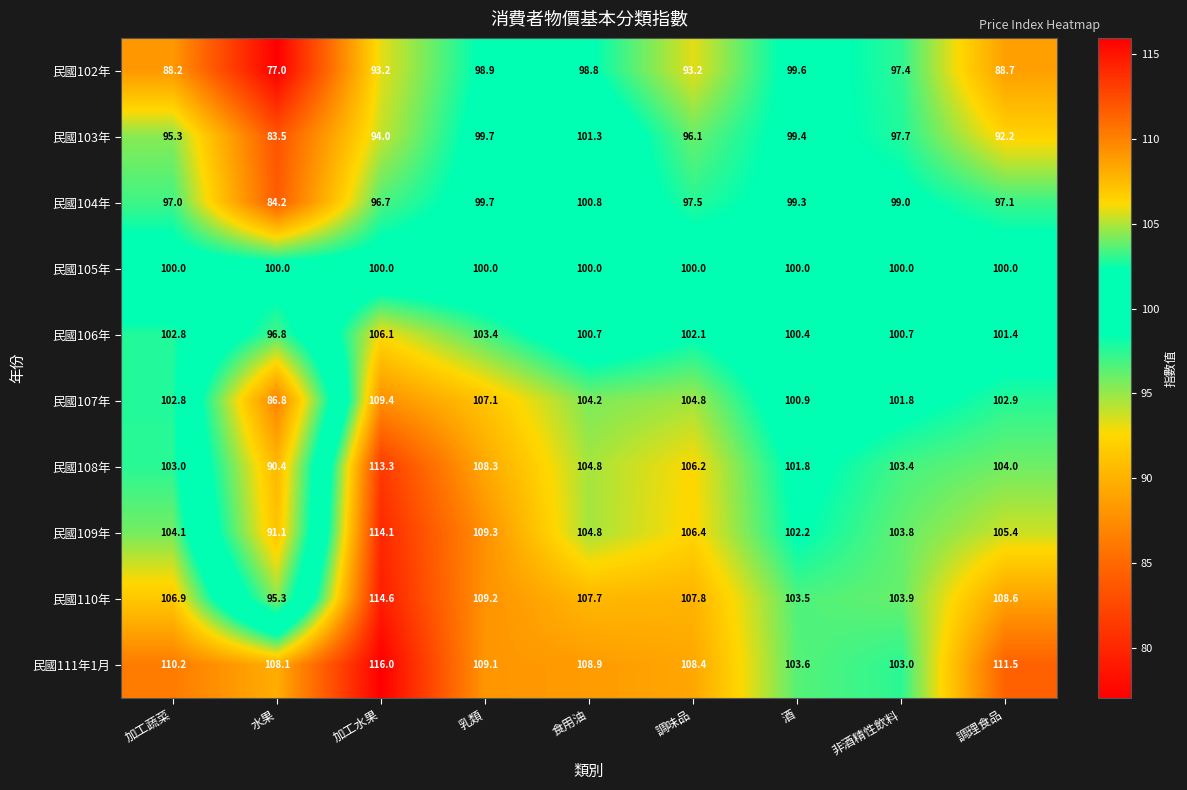

At which category is the sum across all series the highest?

加工水果